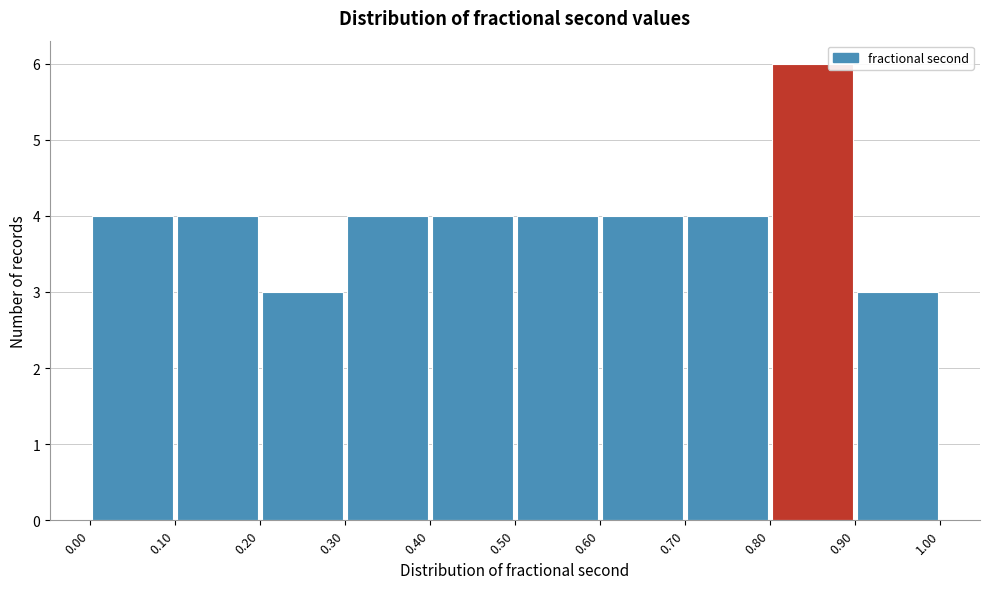

Reading left to right, list every bar in this chart as the range it spans on the x-axis followed by its height. The values are not printed on the chart, so give them approximately, as read against the axis.

0.00 to 0.10: 4
0.10 to 0.20: 4
0.20 to 0.30: 3
0.30 to 0.40: 4
0.40 to 0.50: 4
0.50 to 0.60: 4
0.60 to 0.70: 4
0.70 to 0.80: 4
0.80 to 0.90: 6
0.90 to 1.00: 3